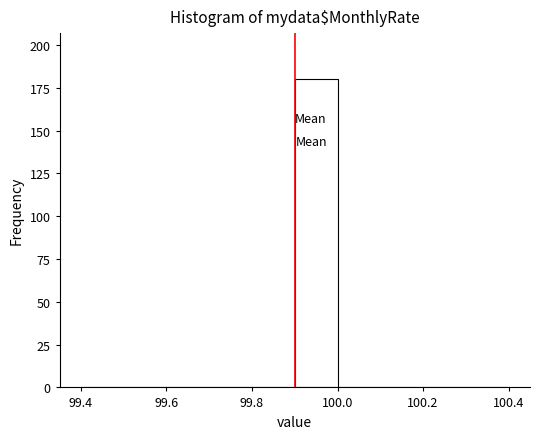

Reading left to right, list every bar in this chart as the range it spans on the x-axis followed by its height. The values are not printed on the chart, so give them approximately, as read against the axis.

99.4 to 99.5: 0
99.5 to 99.6: 0
99.6 to 99.7: 0
99.7 to 99.8: 0
99.8 to 99.9: 0
99.9 to 100.0: 180
100.0 to 100.1: 0
100.1 to 100.2: 0
100.2 to 100.3: 0
100.3 to 100.4: 0